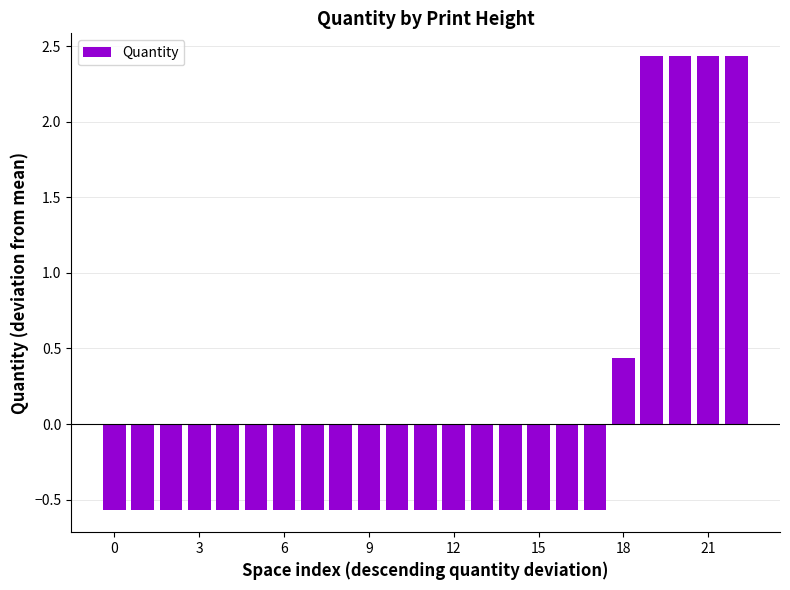

What is the difference between the second highest and second lowest values?

3.0